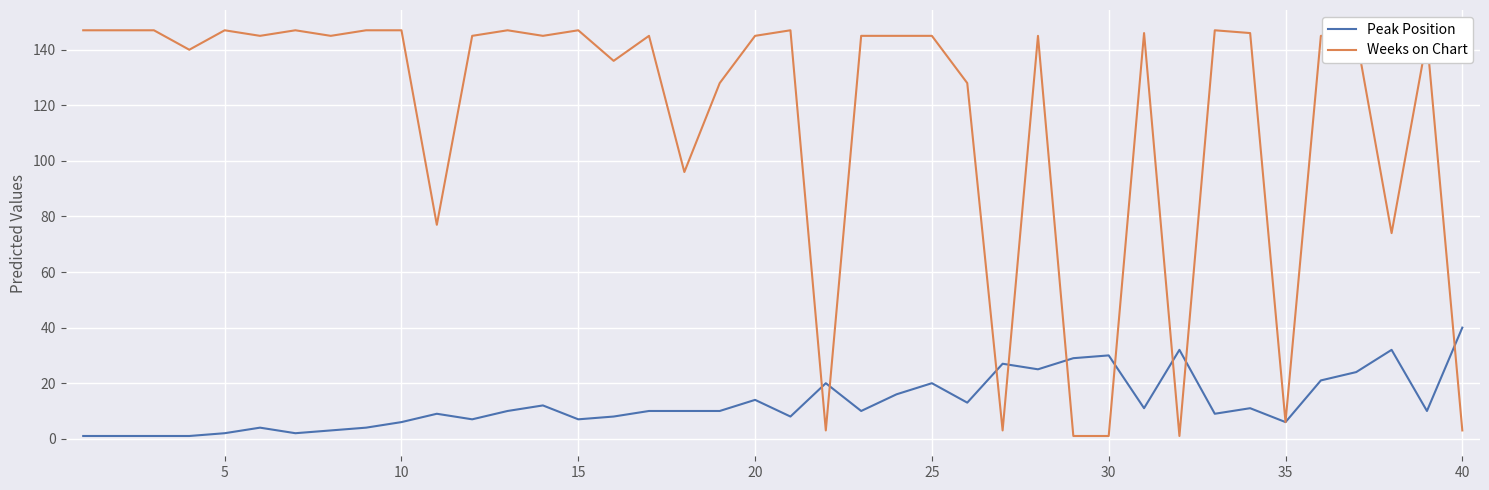

Rank the series by their maximum value, from lowest to highest.

Peak Position, Weeks on Chart